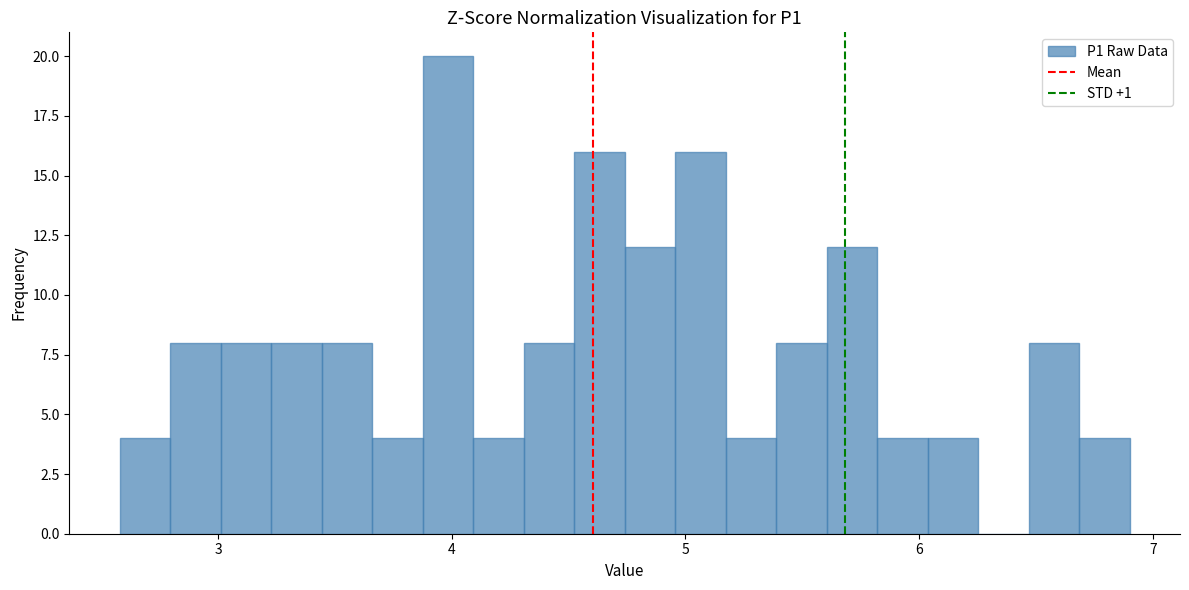

Around what value on the x-axis is the tallest bar? Give the approximate position of its centre, as read against the axis.

4.0